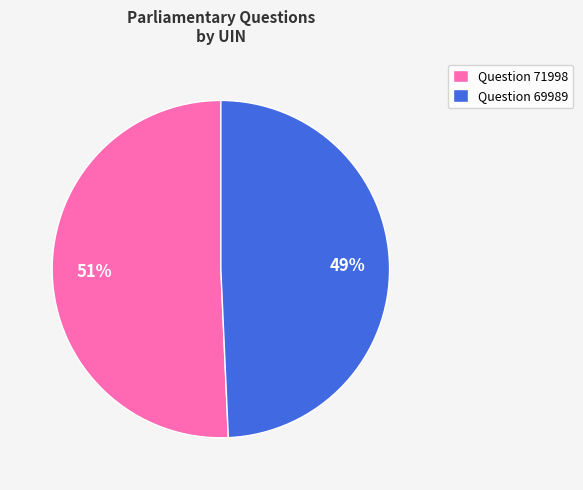

Approximately how many times larger is the value at Question 71998 compared to Question 69989?

1.0